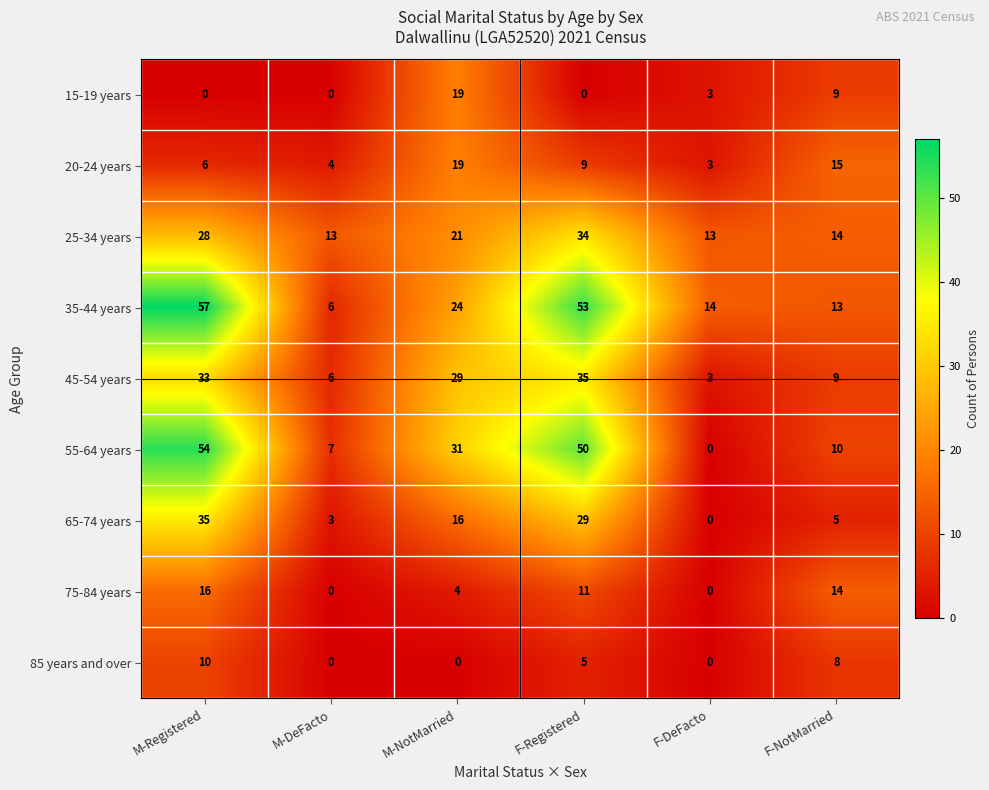

Rank the series at F-Registered from highest to lowest value.

35-44 years, 55-64 years, 45-54 years, 25-34 years, 65-74 years, 75-84 years, 20-24 years, 85 years and over, 15-19 years